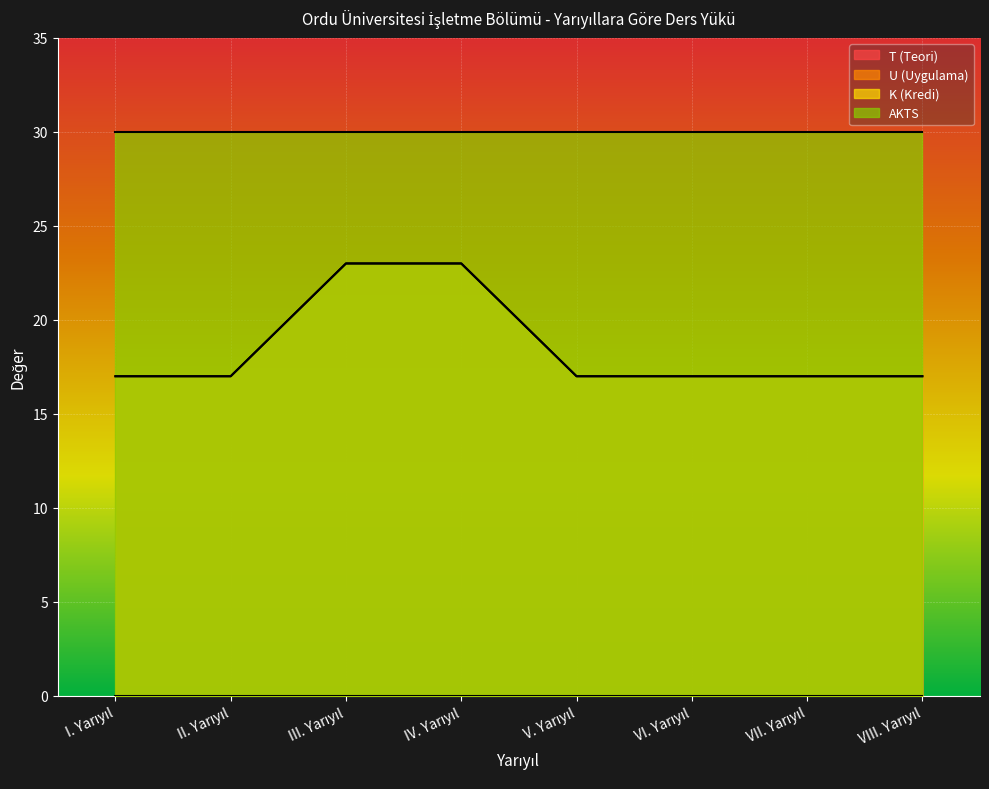

What position from the right is IV. Yarıyıl?

5